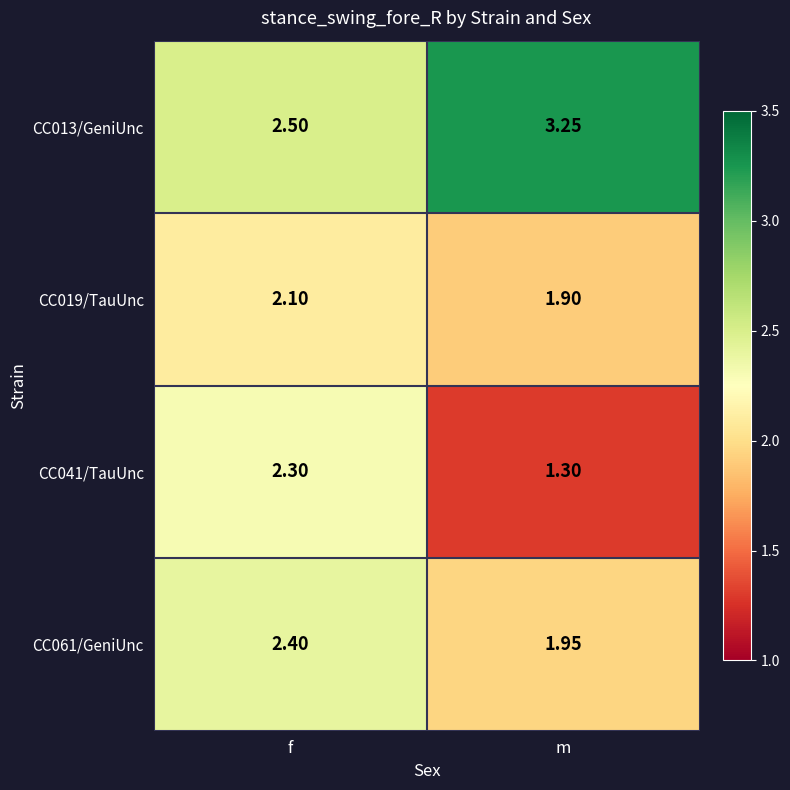

Which label corresponds to the smallest value in the chart?

m